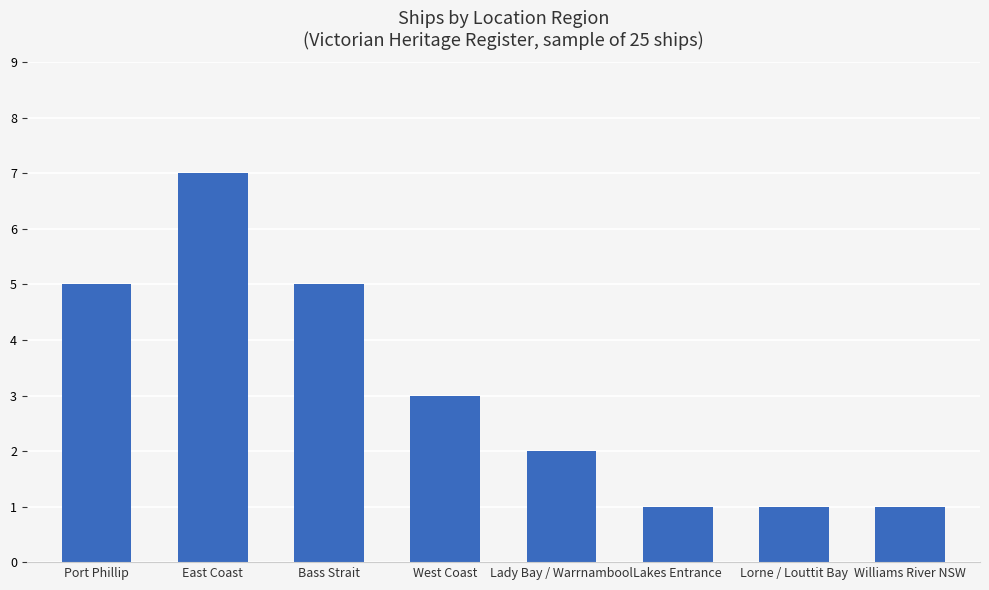

The chart shows a value of 1 at Bass Strait. True or false?

False